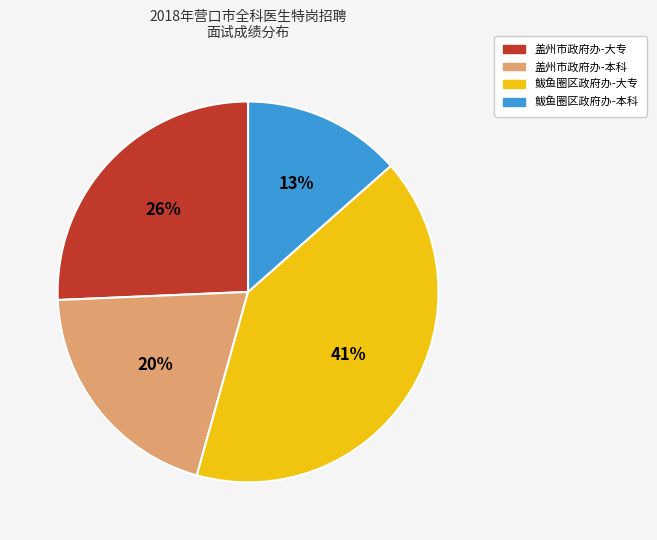

Is there a majority slice in this chart?

No